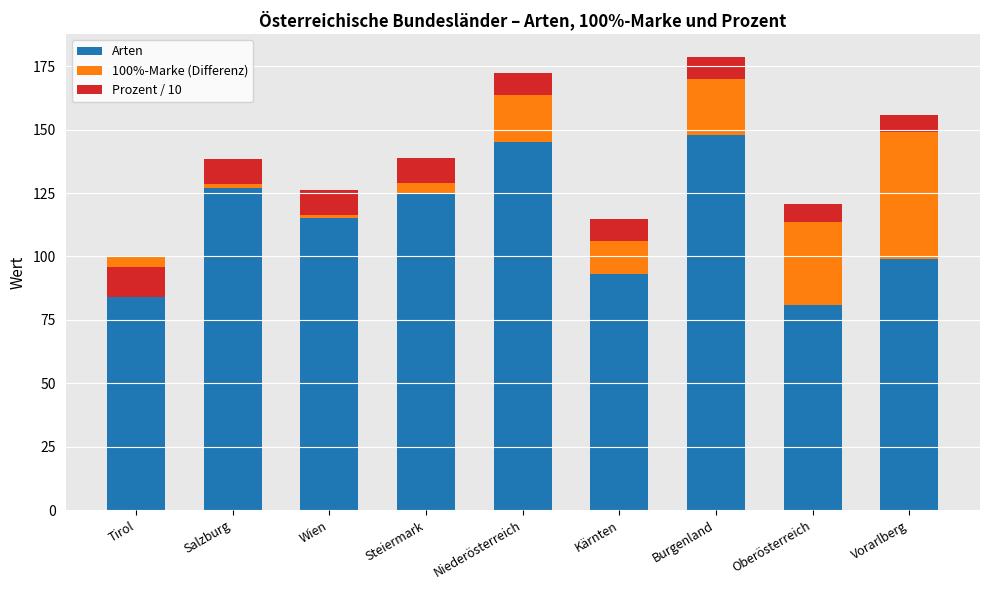

Is it true that 100%-Marke (Differenz) equals 5.8 at Kärnten?

False